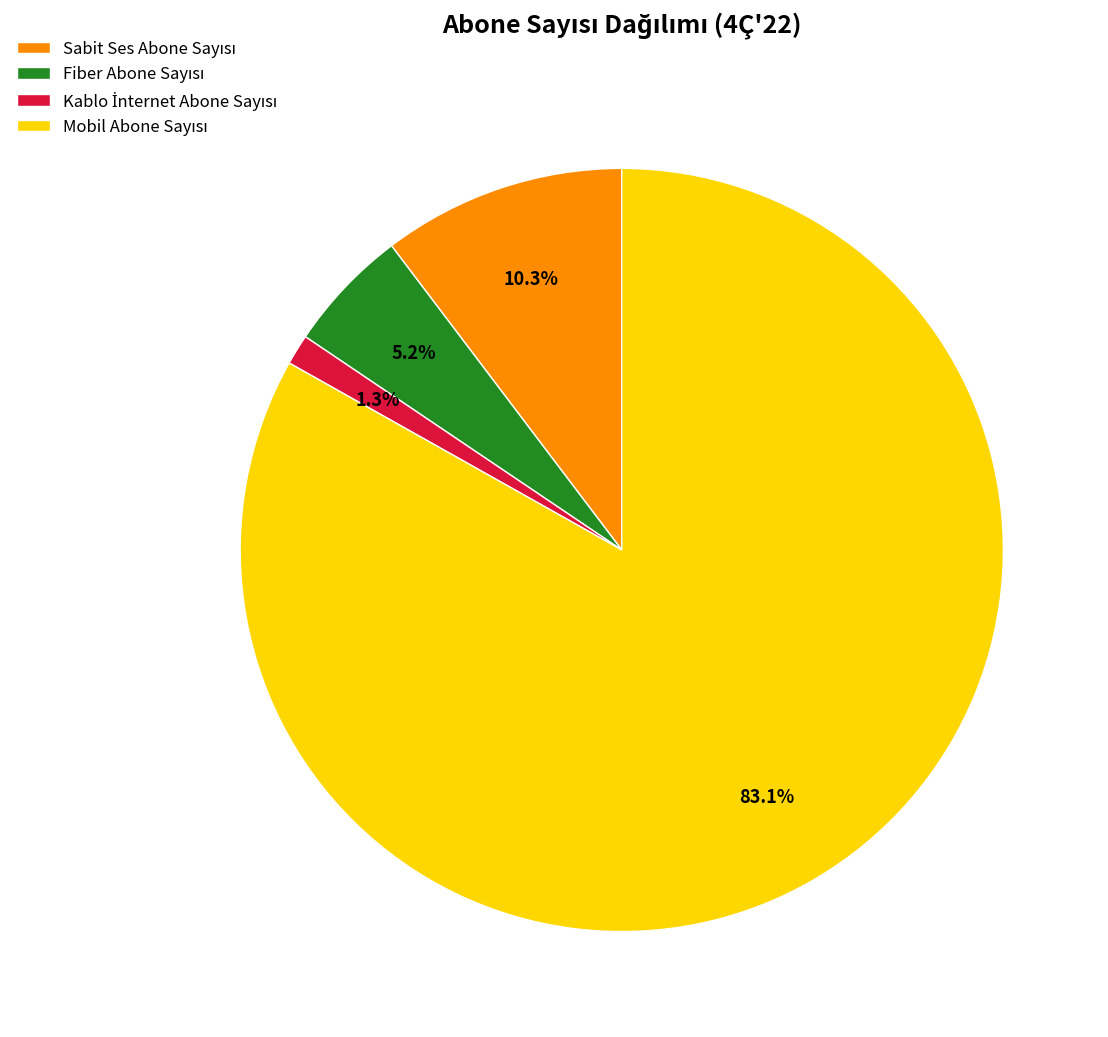

Is there a majority slice in this chart?

Yes